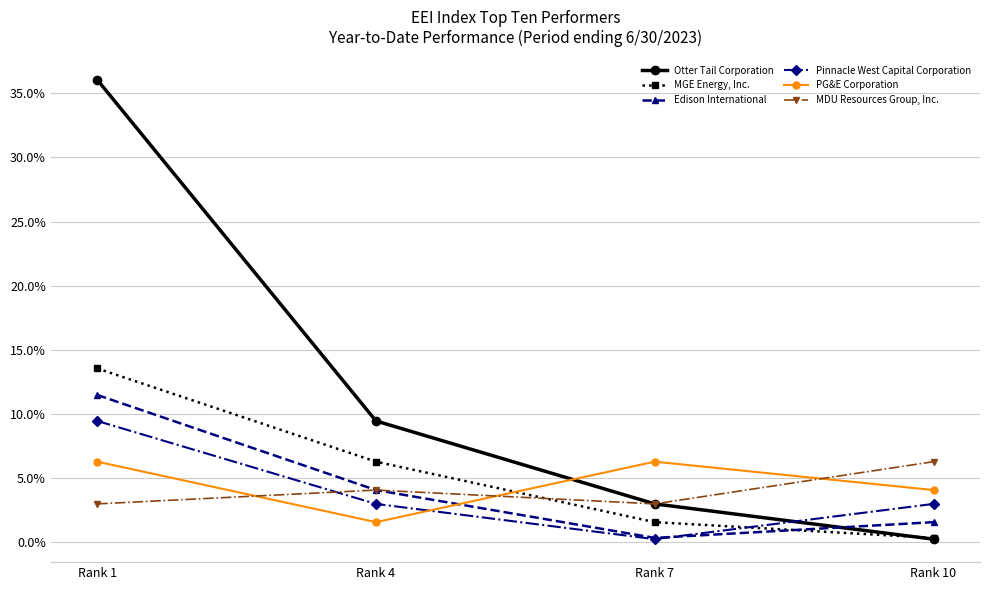

At how many categories does at least one series exceed 22?

1